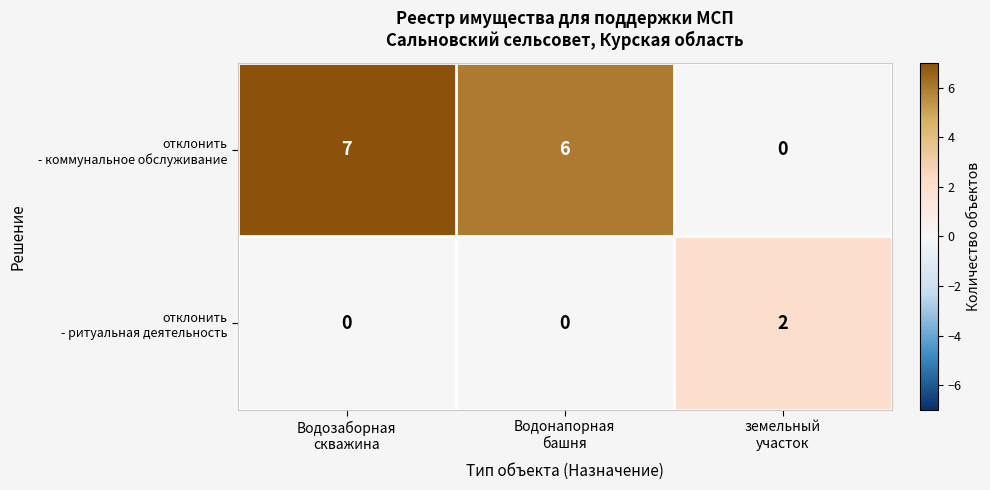

At how many categories does at least one series exceed 1?

3